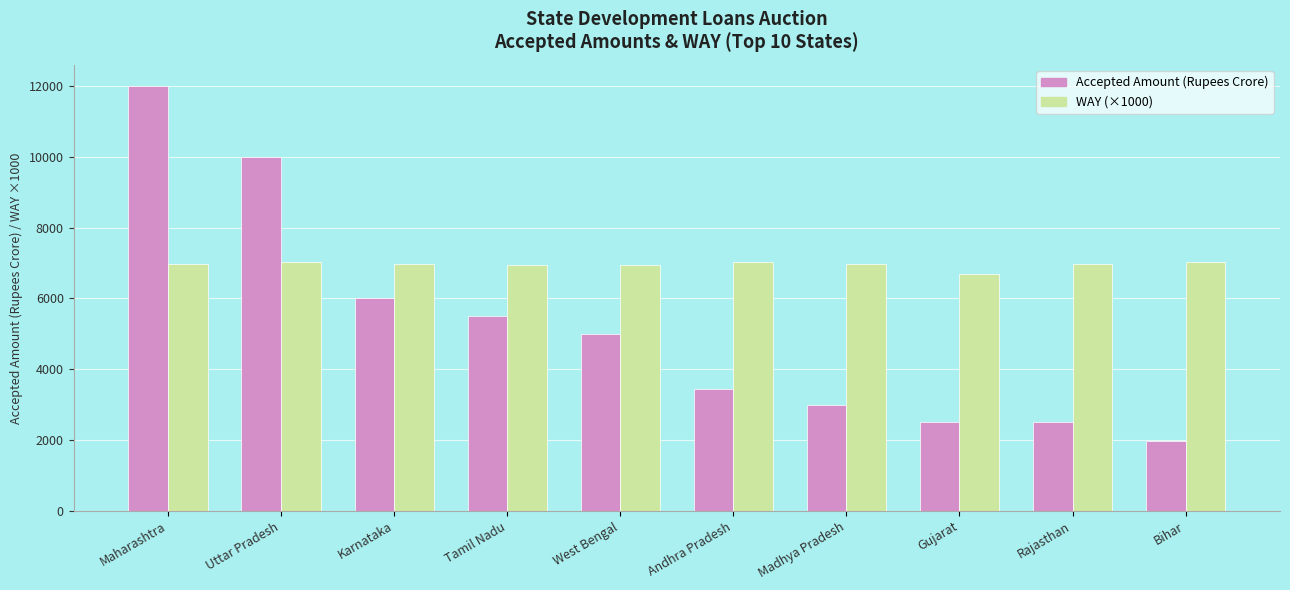

What is the smallest value displayed?

1959.0